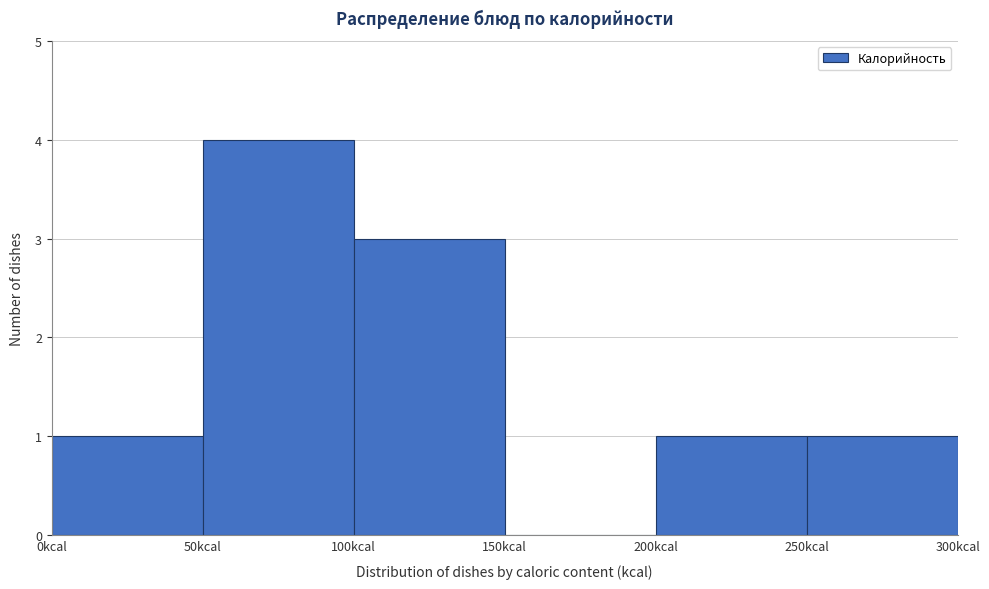

What is the height of the bar covering 0 to 50 on the x-axis? The values are not printed on the chart, so give them approximately, as read against the axis.

1